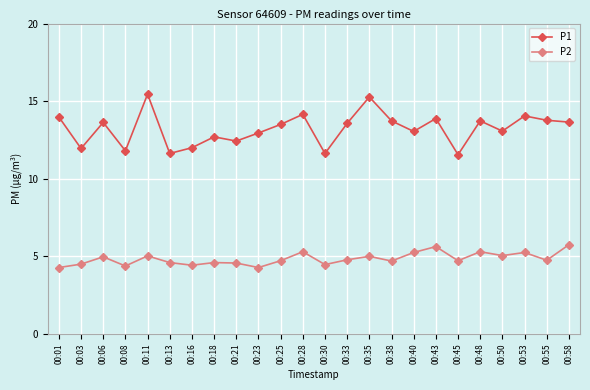

Does the chart display data point markers on the line(s)?

Yes